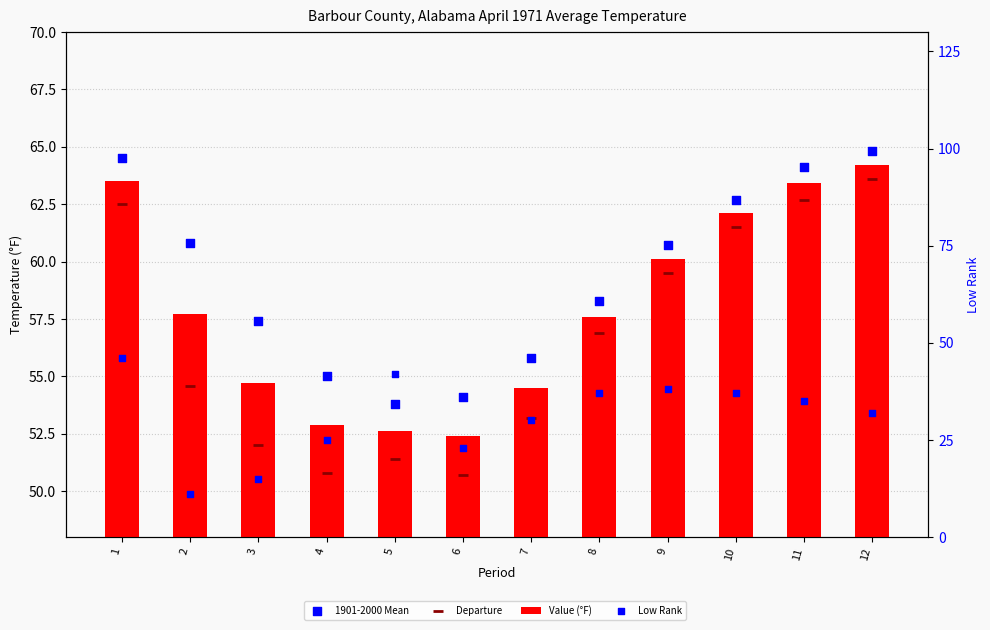

At how many categories does at least one series exceed 41?

12